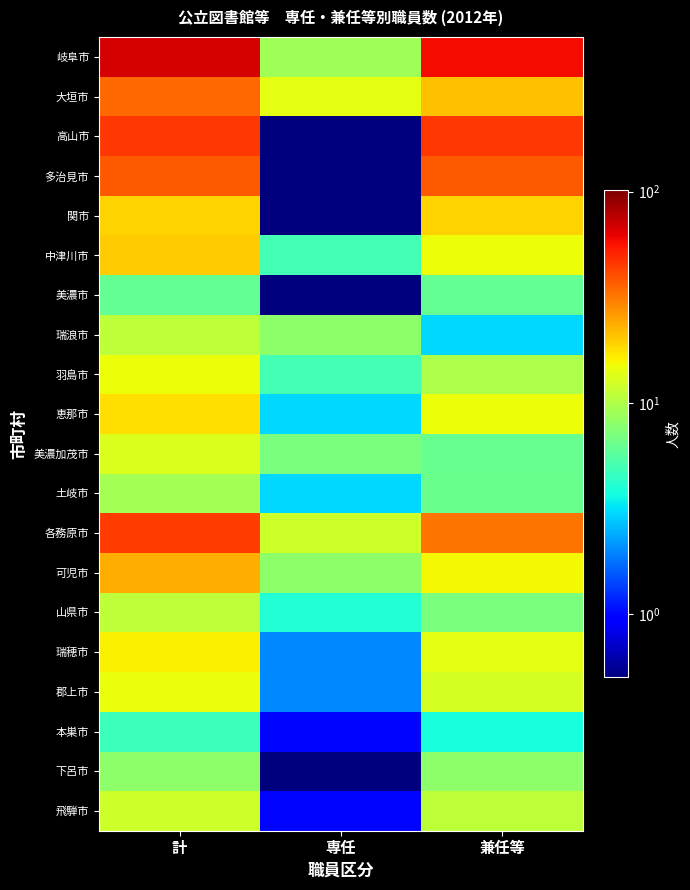

What is the spread (max minus min) of values at 兼任等?

55.6